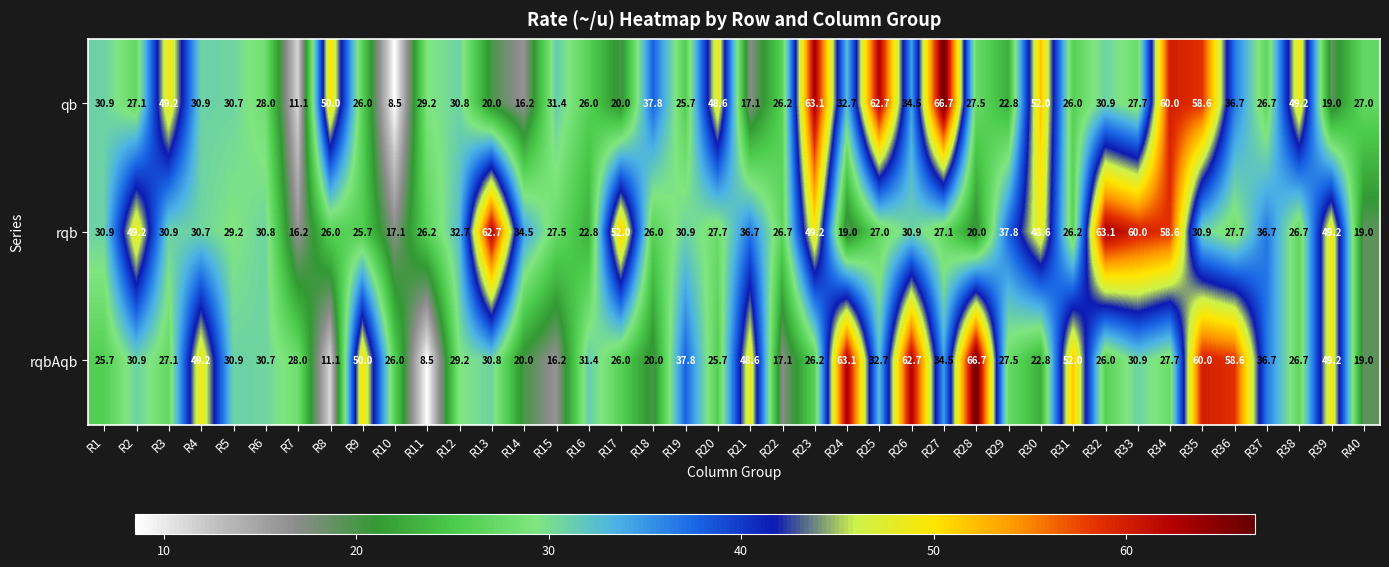

Rank the series by their average value, from highest to lowest.

rqb, qb, rqbAqb